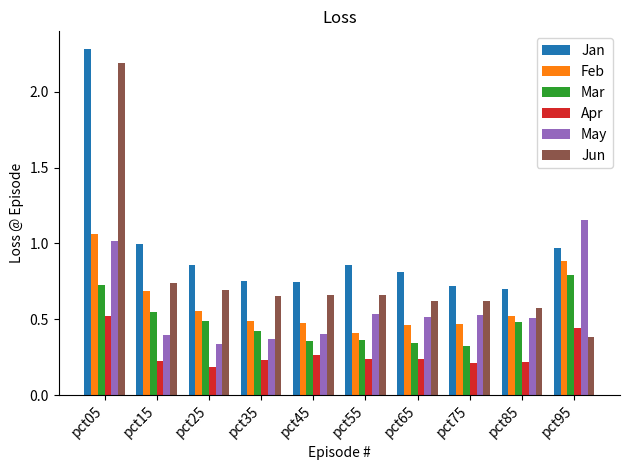

What is the total value across all series at pct25?

3.1